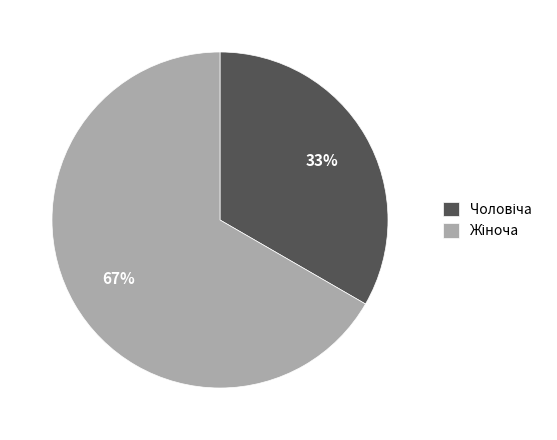

To the nearest percent, what is the average slice percentage?

50%